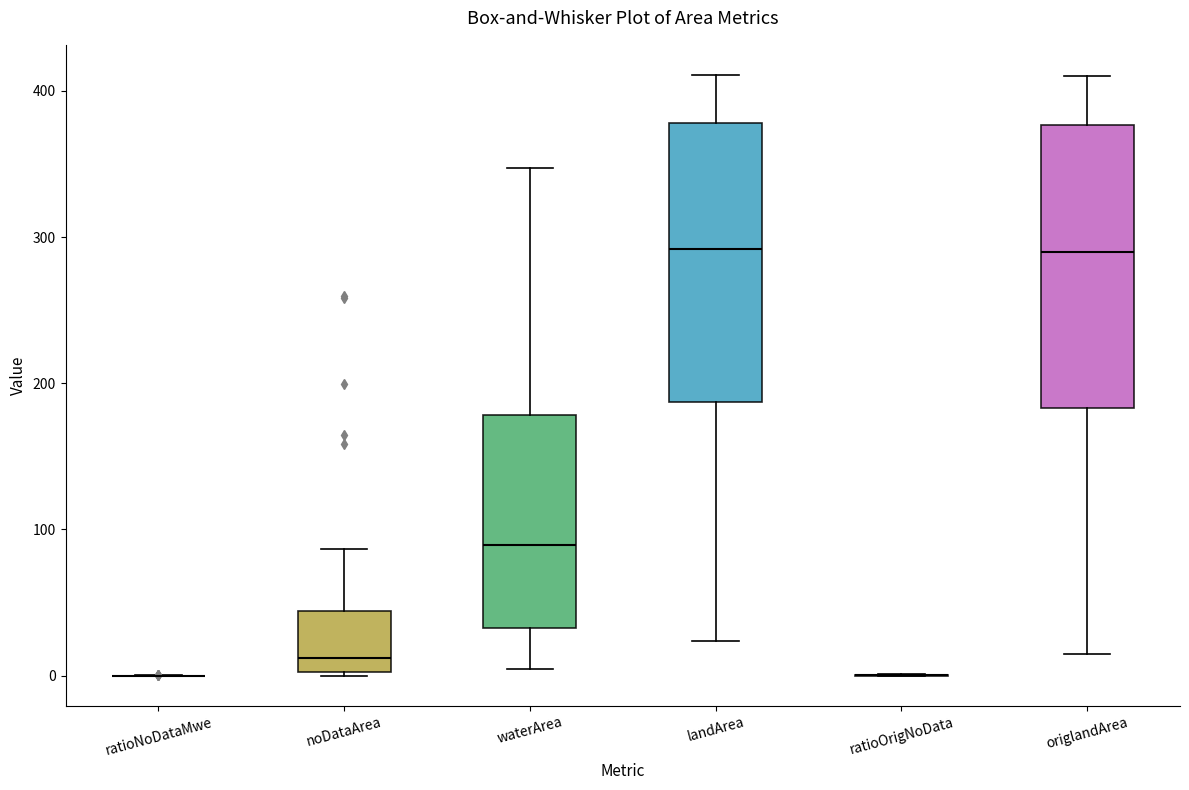

Reading left to right, read every box against the y-axis: the position of its median line, the range the box covers, and the ends of its whiskers. The values are not printed on the chart, so give them approximately, as read against the axis.

ratioNoDataMwe: box collapsed to a line at 0, whiskers 0 to 0
noDataArea: median 10, box 0 to 40, whiskers 0 to 90
waterArea: median 90, box 30 to 180, whiskers 0 to 350
landArea: median 290, box 190 to 380, whiskers 20 to 410
ratioOrigNoData: box collapsed to a line at 0, whiskers 0 to 0
origlandArea: median 290, box 180 to 380, whiskers 20 to 410